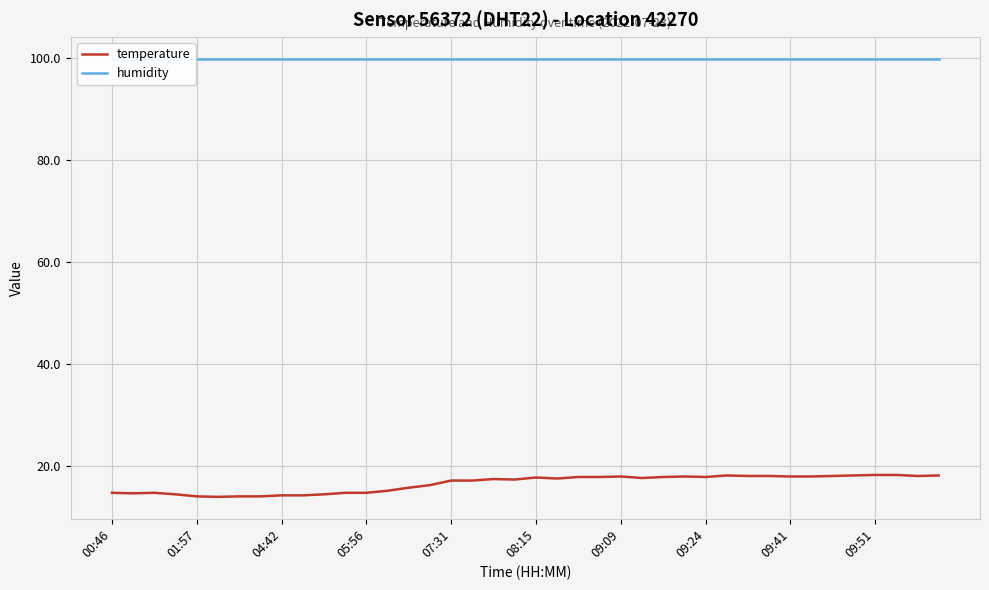

Is it true that temperature equals 14.8 at 05:56?

True